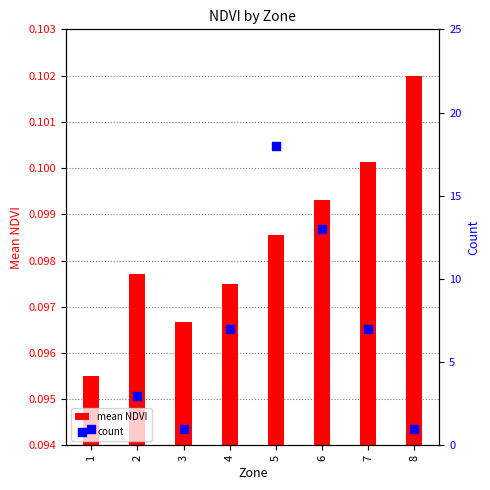

What is the total value across all series at 1?

1.1